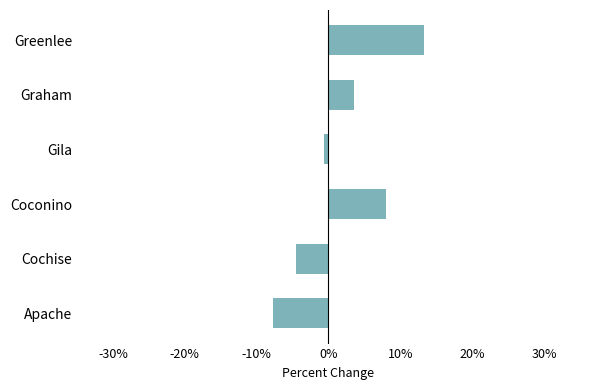

At which category does the chart reach its peak across all series?

Greenlee